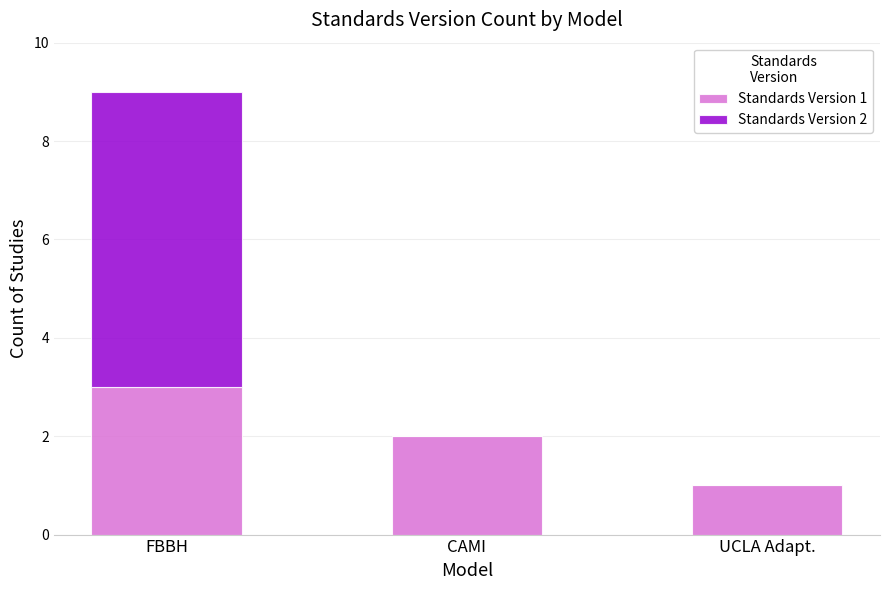

What are all the series names shown in the legend?

Standards Version 1, Standards Version 2